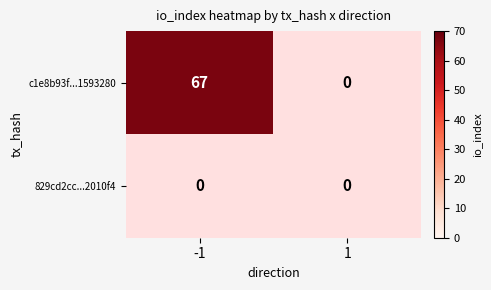

What is the spread (max minus min) of values at -1?

67